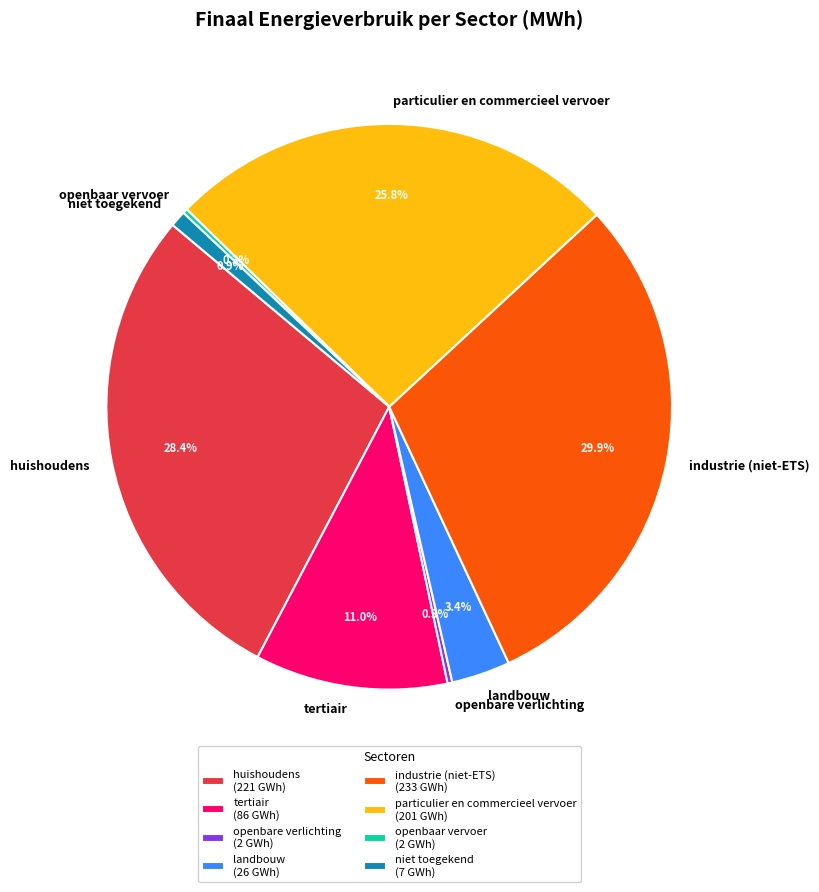

Does huishoudens represent more than half of the total?

No